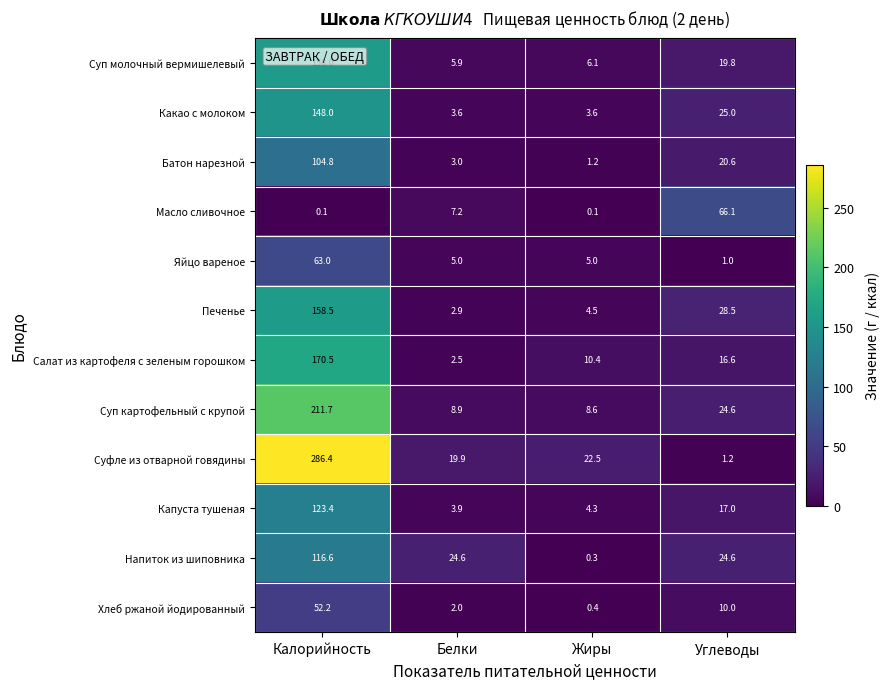

Rank the series at Жиры from highest to lowest value.

Суфле из отварной говядины, Салат из картофеля с зеленым горошком, Суп картофельный с крупой, Суп молочный вермишелевый, Яйцо вареное, Печенье, Капуста тушеная, Какао с молоком, Батон нарезной, Хлеб ржаной йодированный, Напиток из шиповника, Масло сливочное